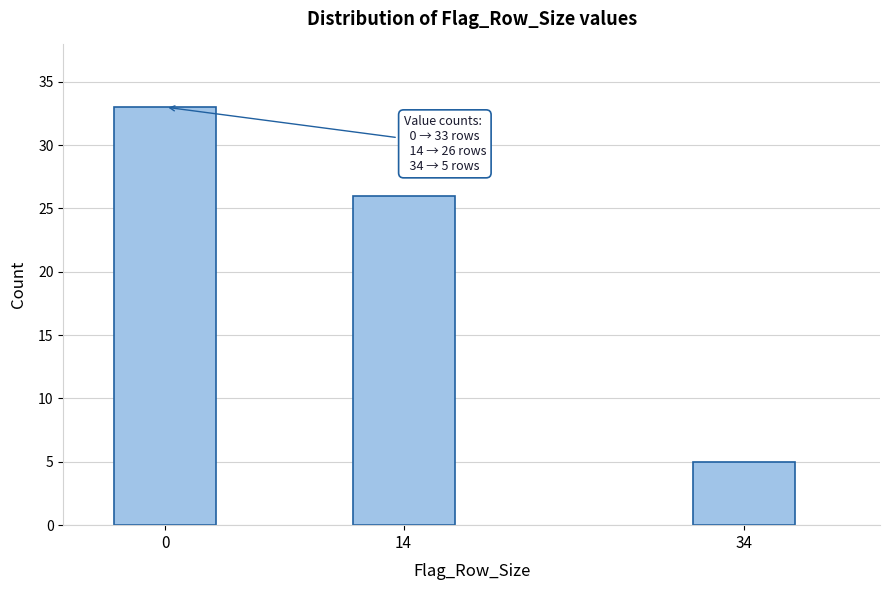

Reading left to right, extract all data points from this chart.

0=33	14=26	34=5